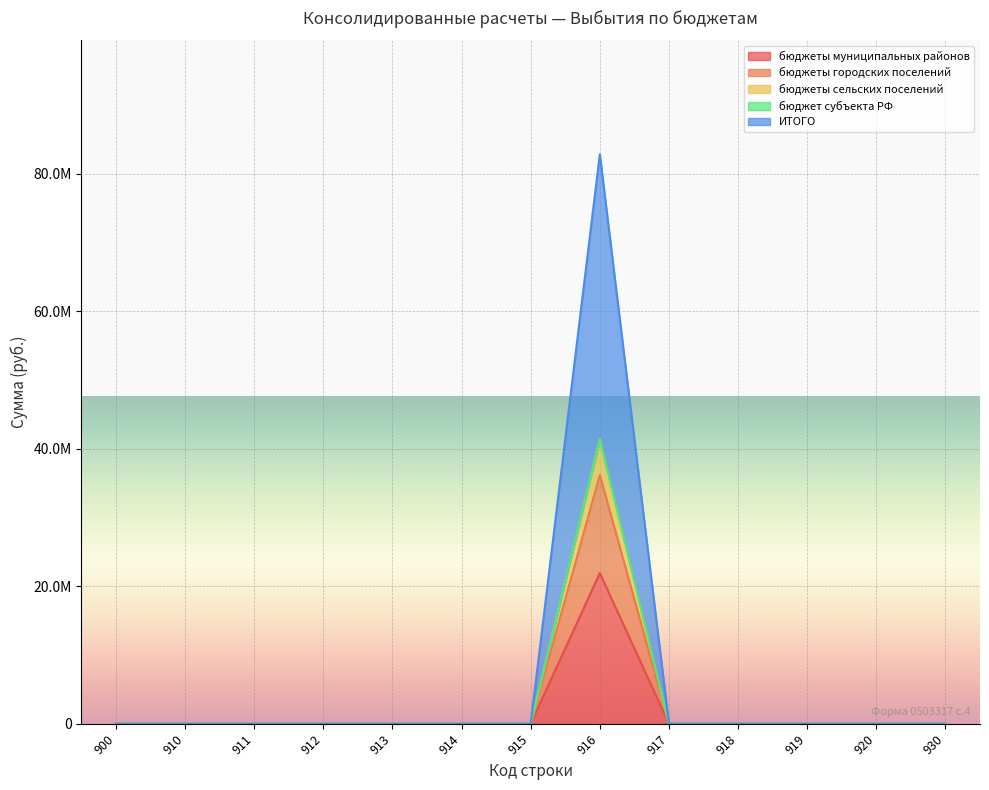

The value of бюджеты муниципальных районов at 910 is 12755575.3. True or false?

False